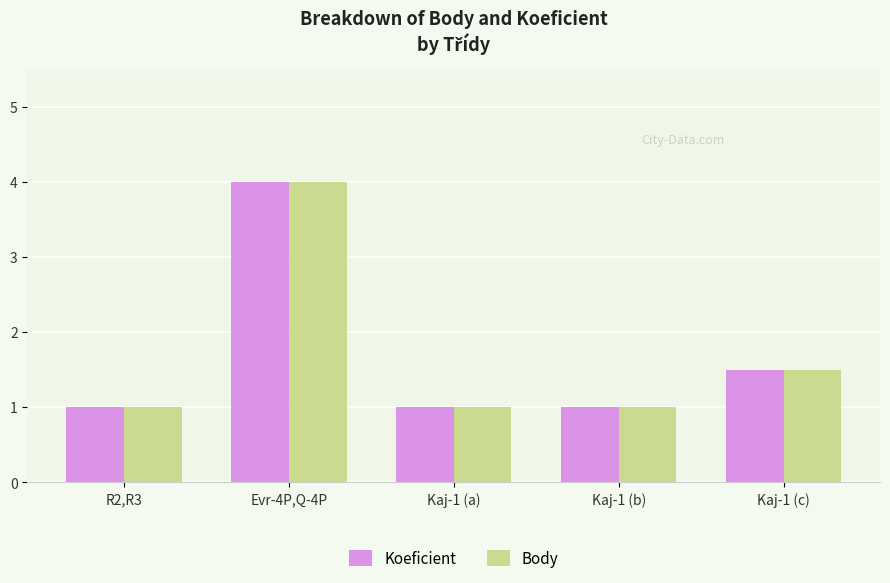

What is the total value across all series at Kaj-1 (a)?

2.0